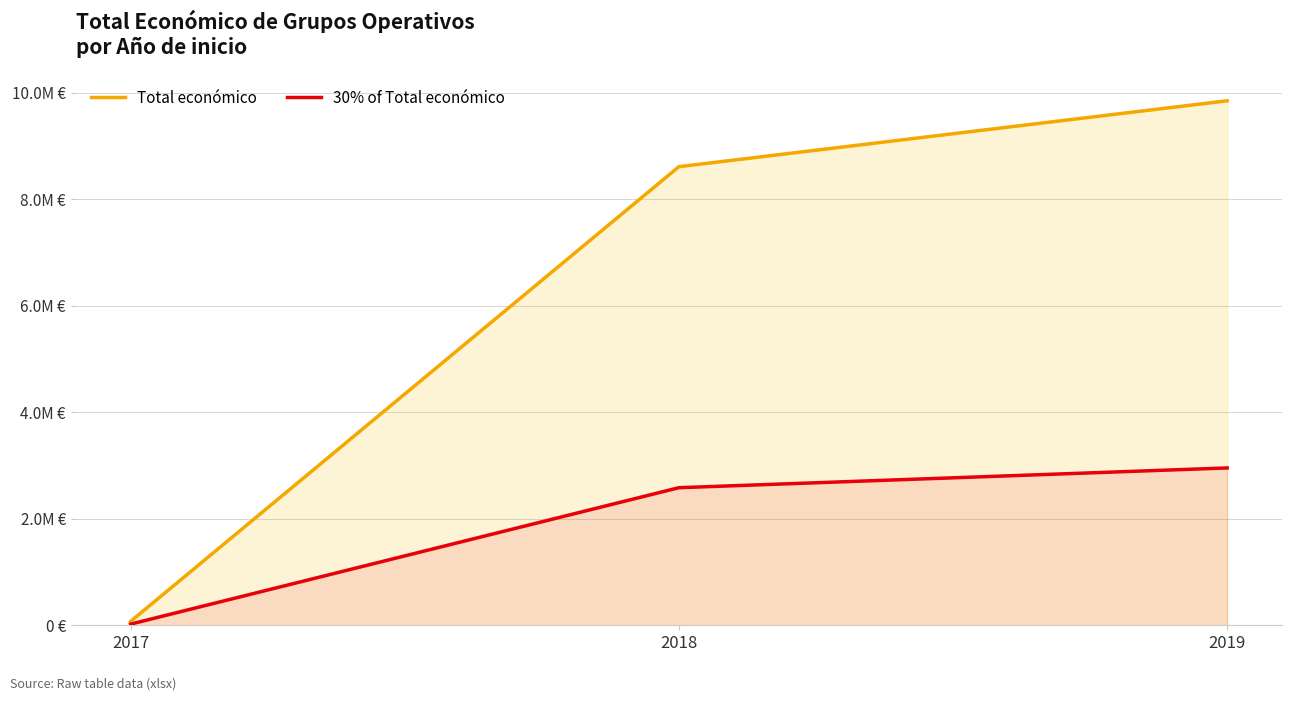

At which category does the chart reach its peak across all series?

2019